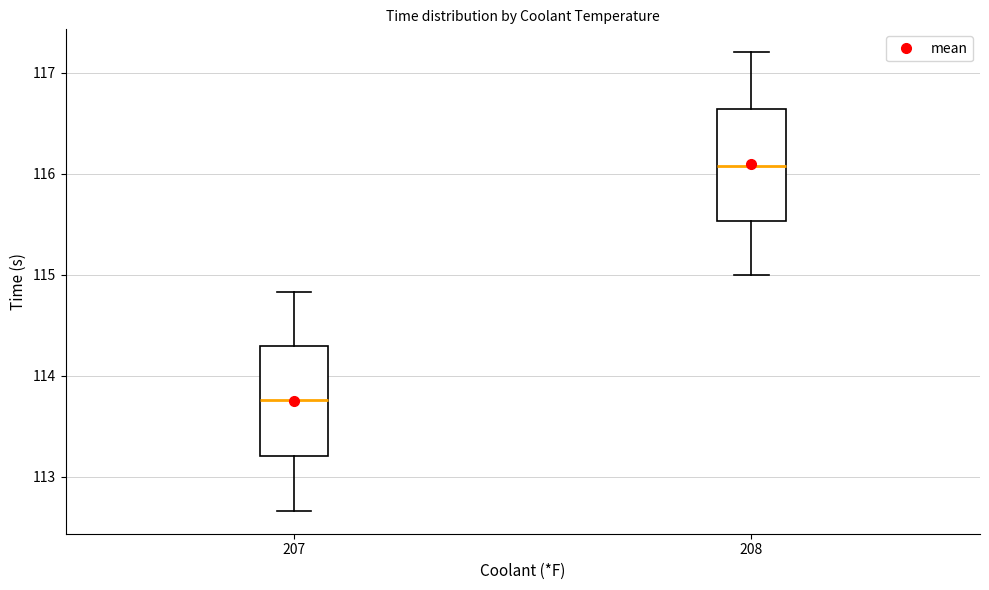

Reading left to right, transcribe this box plot: for each box, give where its median line is, the range the box spans, and where its two whiskers end, as read against the y-axis. The values are not printed on the chart, so give them approximately, as read against the axis.

207: median 113.8, box 113.2 to 114.3, whiskers 112.7 to 114.8
208: median 116.1, box 115.5 to 116.6, whiskers 115.0 to 117.2